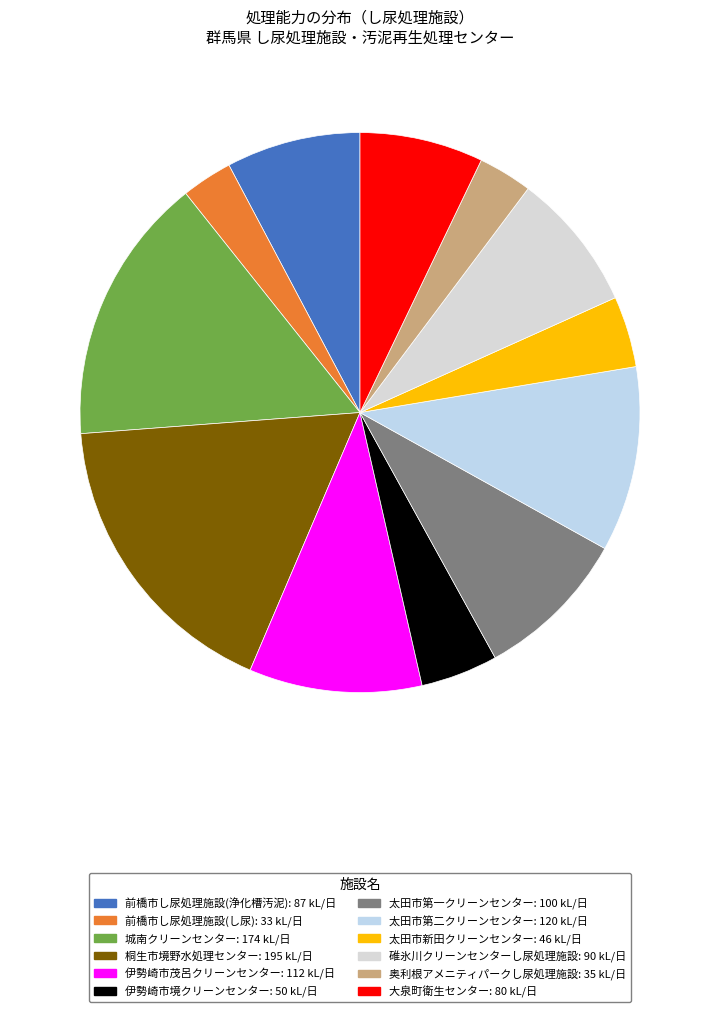

To the nearest percent, what is the difference between the largest and smallest slice percentages?

14%